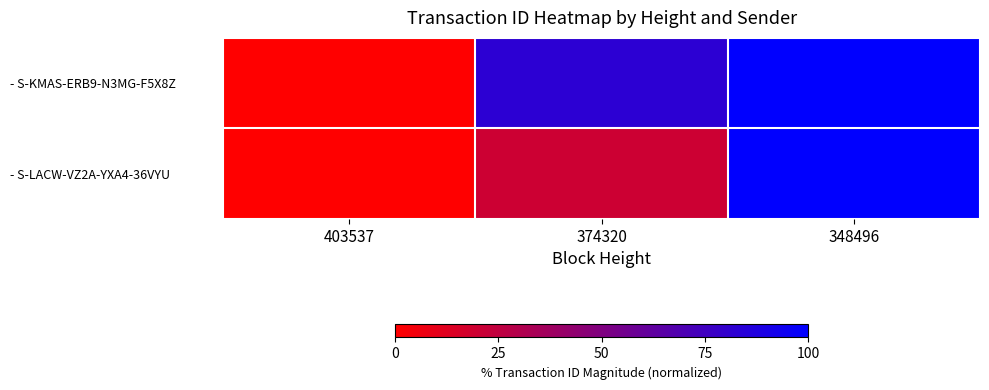

What is the greatest value displayed?

100.0